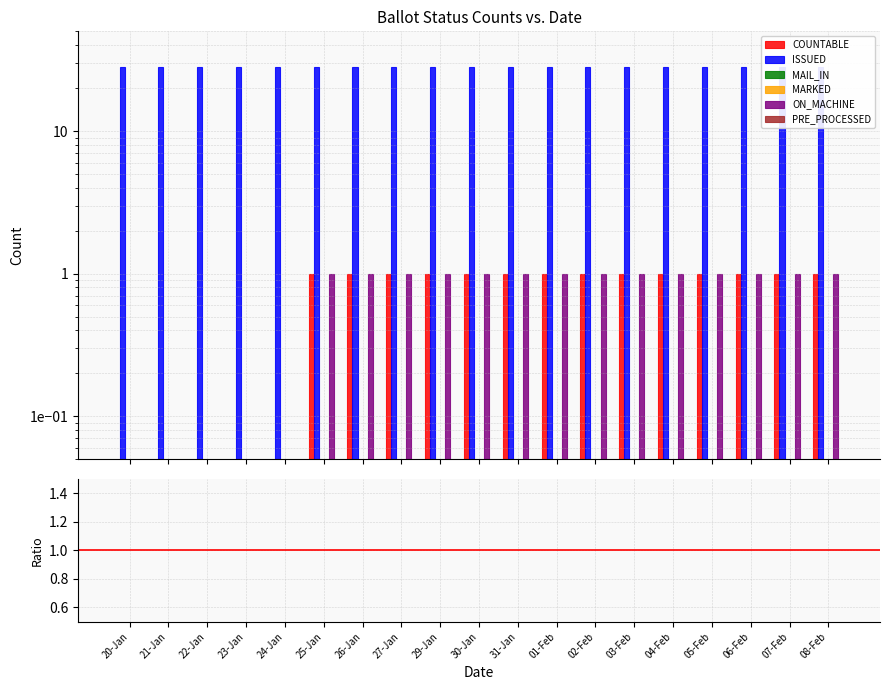

What are all the series names shown in the legend?

COUNTABLE, ISSUED, MAIL_IN, MARKED, ON_MACHINE, PRE_PROCESSED